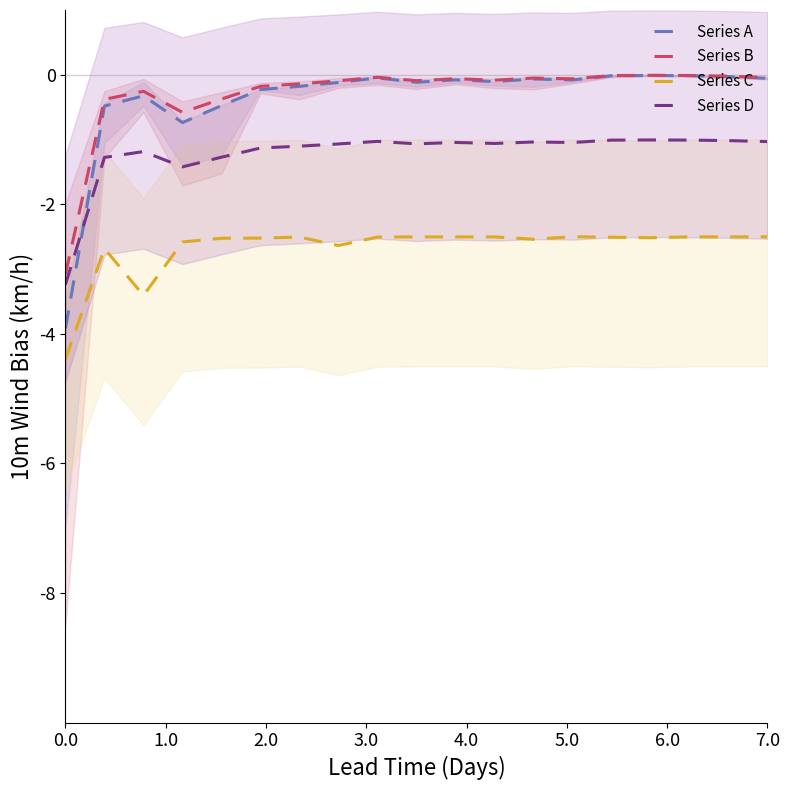

The Series C series shows -2.5 at 12. True or false?

True